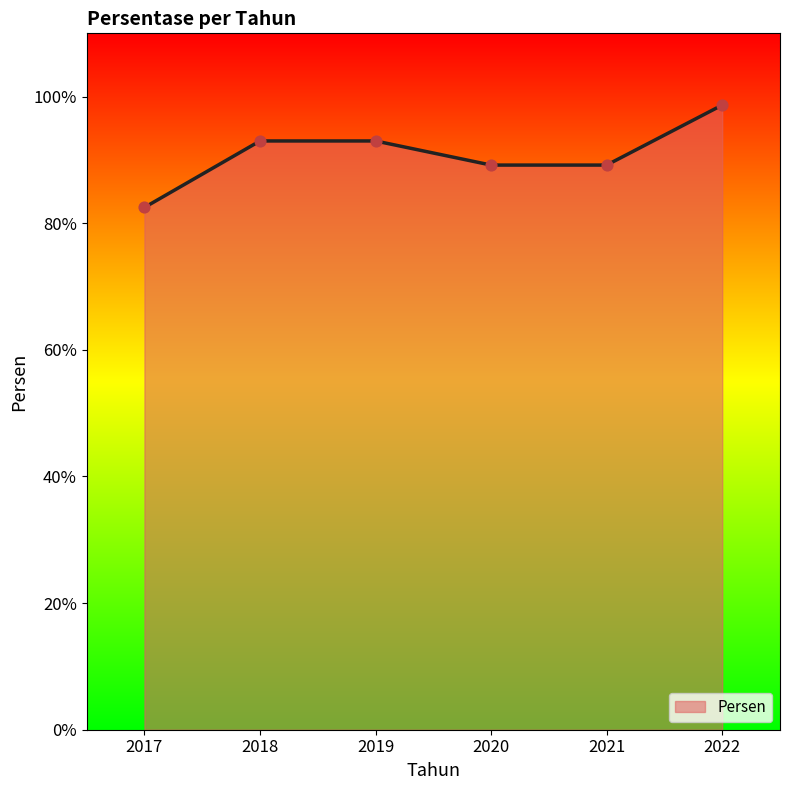

Between 2021 and 2017, which is larger?

2021